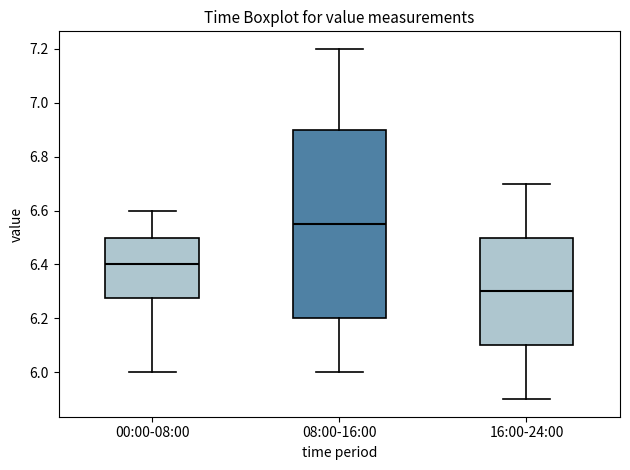

Comparing the boxes themselves (not the whiskers), which one is the tallest?

08:00-16:00